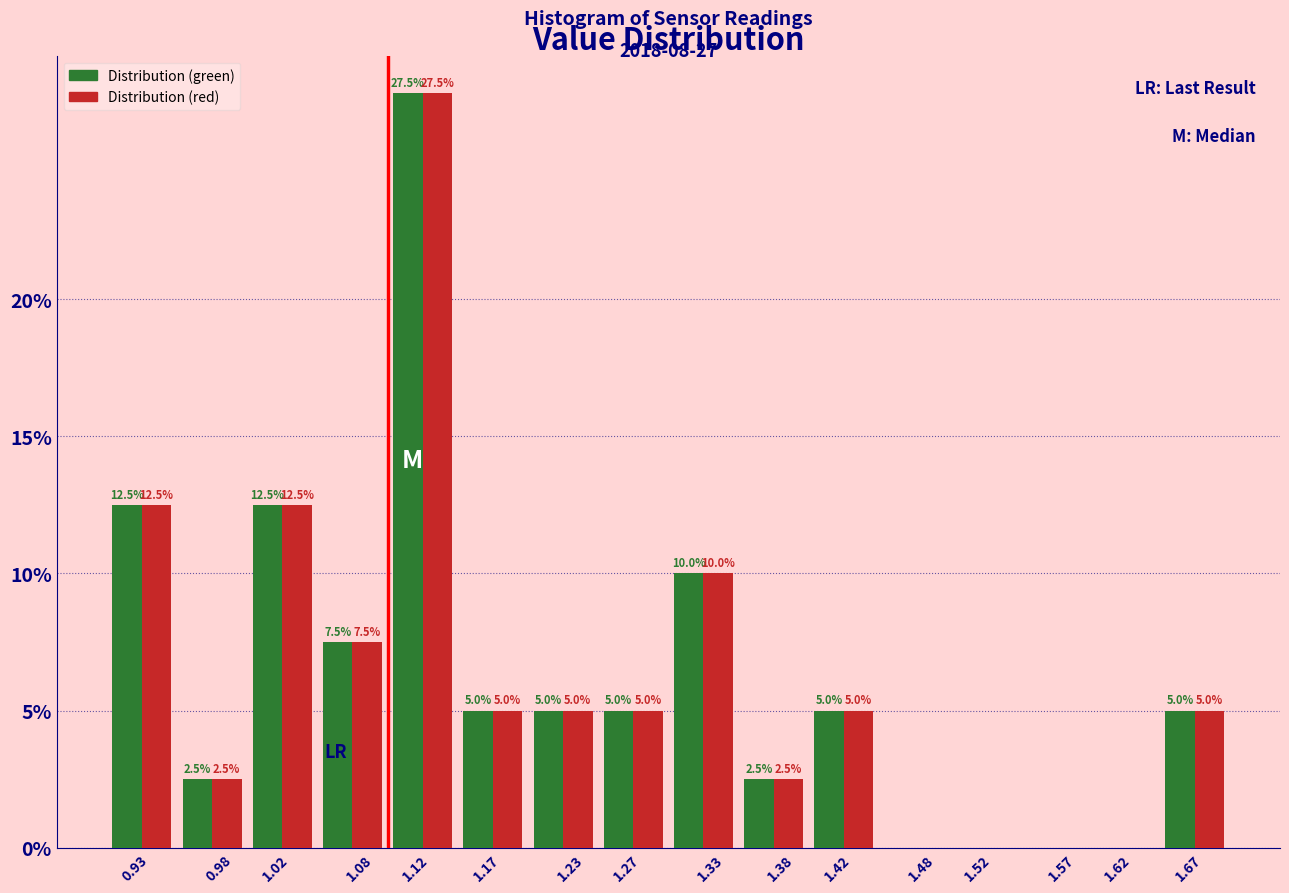

Reading left to right, transcribe all the data shown in this chart.

Distribution (green): 0.93=12.5	0.98=2.5	1.02=12.5	1.08=7.5	1.12=27.5	1.17=5.0	1.23=5.0	1.27=5.0	1.33=10.0	1.38=2.5	1.42=5.0	1.48=0.0	1.52=0.0	1.57=0.0	1.62=0.0	1.67=5.0
Distribution (red): 0.93=12.5	0.98=2.5	1.02=12.5	1.08=7.5	1.12=27.5	1.17=5.0	1.23=5.0	1.27=5.0	1.33=10.0	1.38=2.5	1.42=5.0	1.48=0.0	1.52=0.0	1.57=0.0	1.62=0.0	1.67=5.0